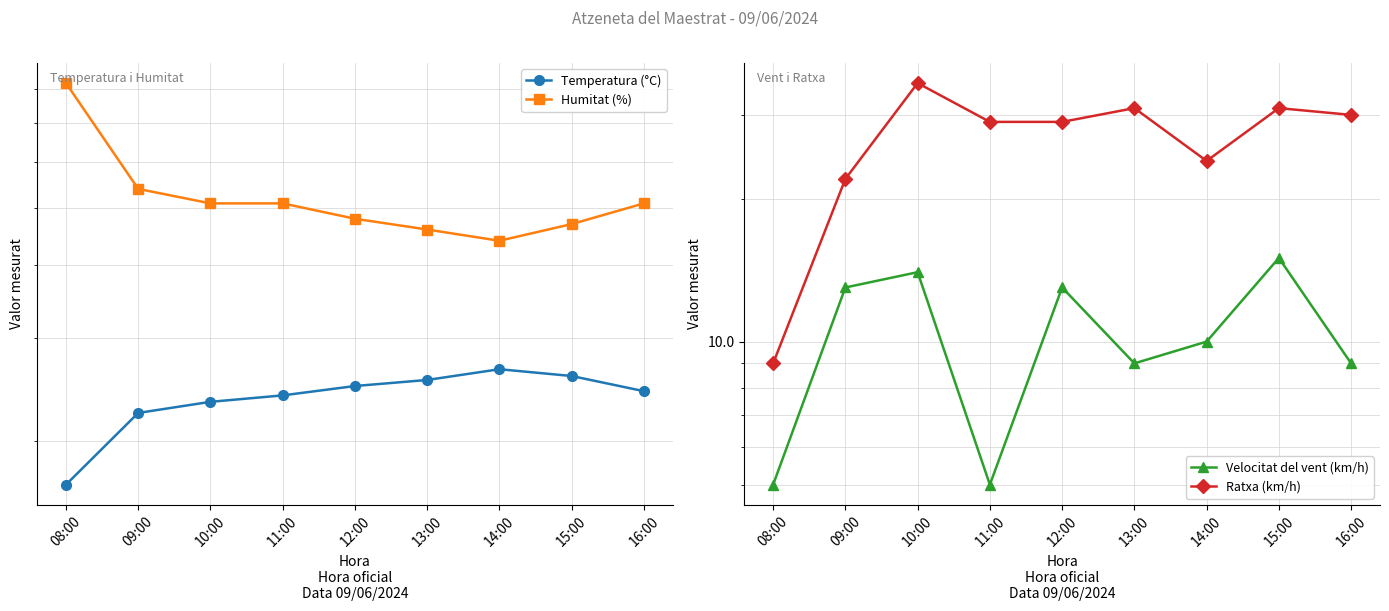

What is the label of the 4th point from the right?

13:00